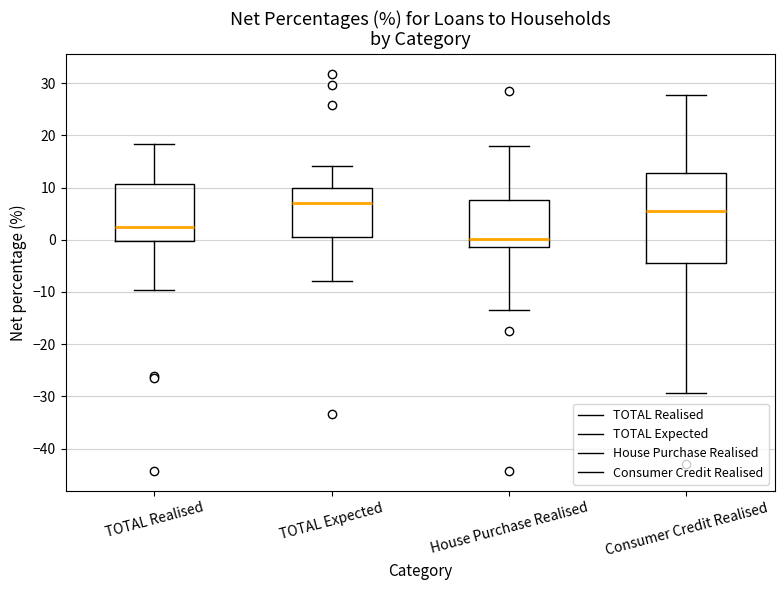

Where does the upper whisker of the box for Consumer Credit Realised end on the y-axis? The values are not printed on the chart, so give them approximately, as read against the axis.

28